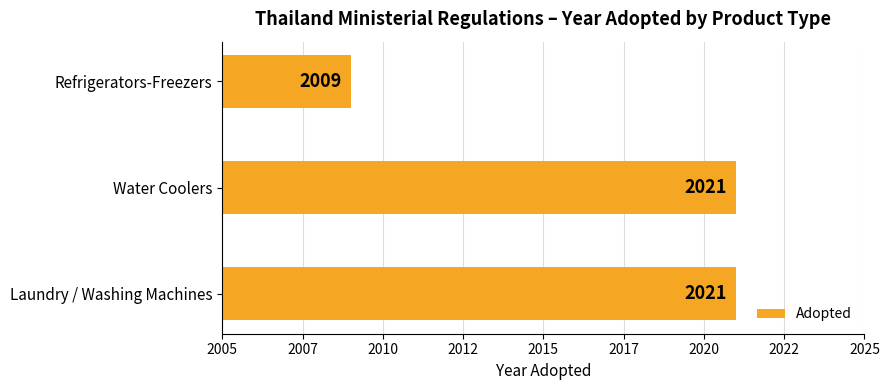

Does the chart contain any negative values?

No